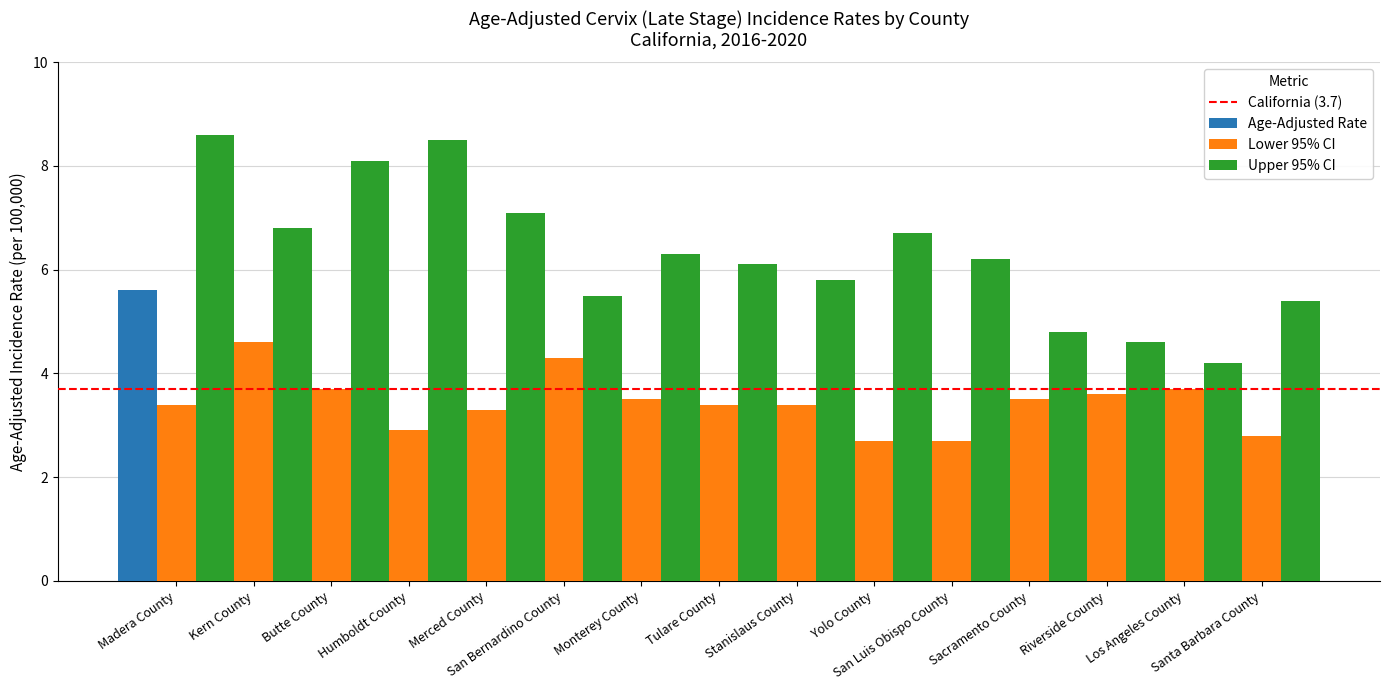

What is the label of the 10th bar from the right?

San Bernardino County